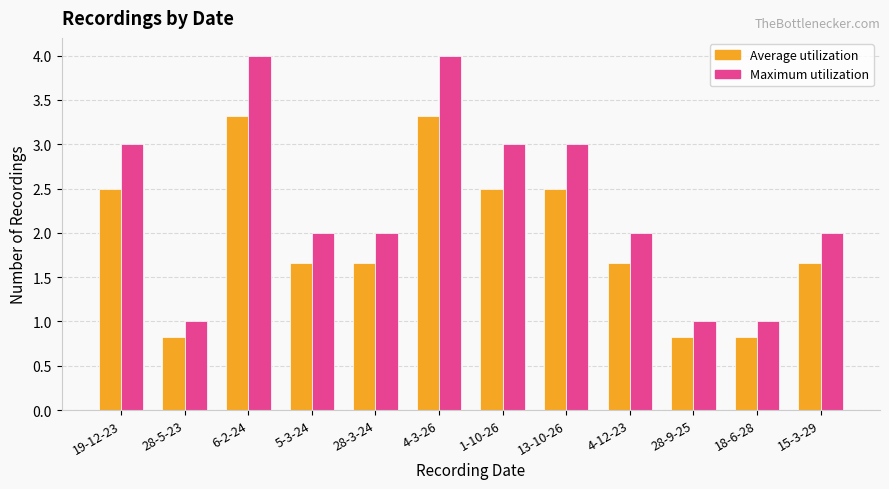

What is the difference between the maximum and second lowest values in the Average utilization series?

2.5